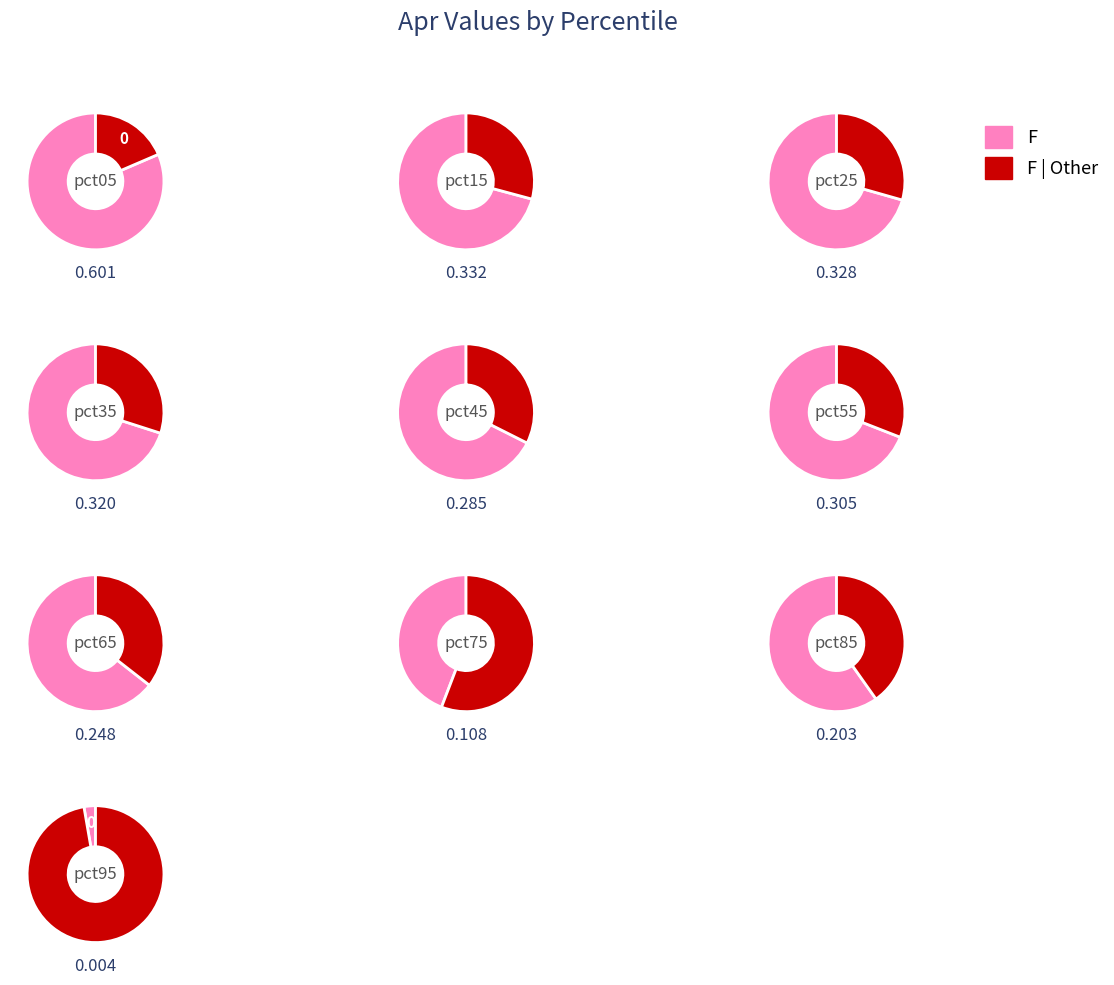

Does any single category account for the majority?

No